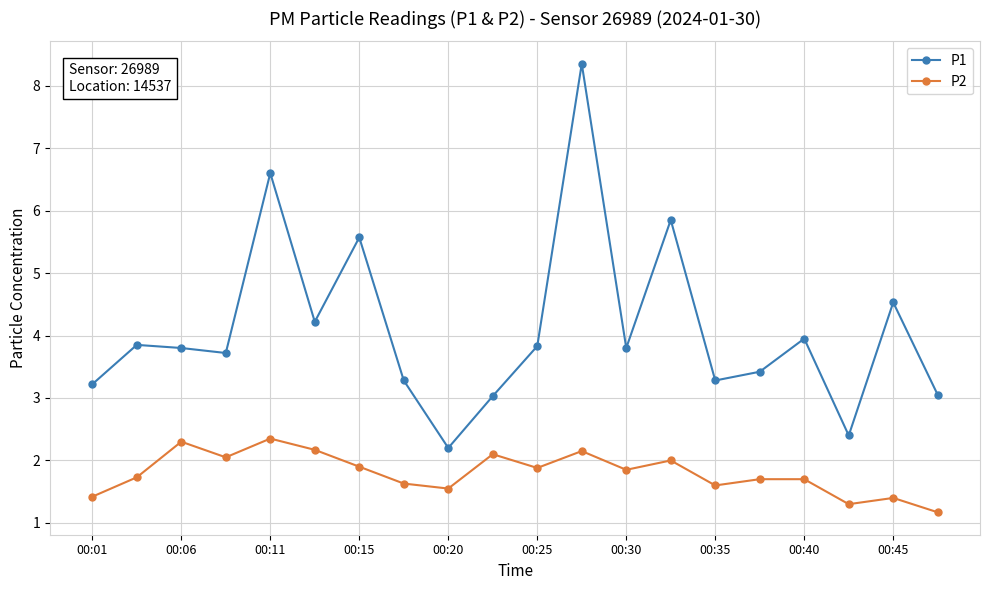

Is this an area chart (filled region under the line)?

No